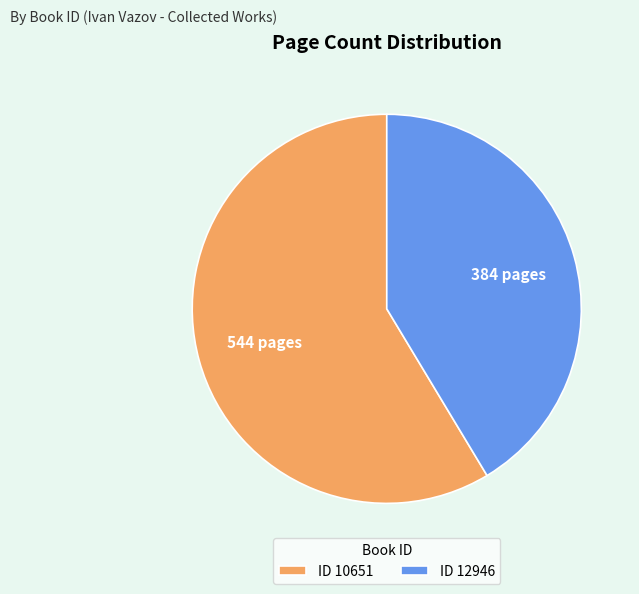

True or false: ID 10651 accounts for 59% of the total.

True